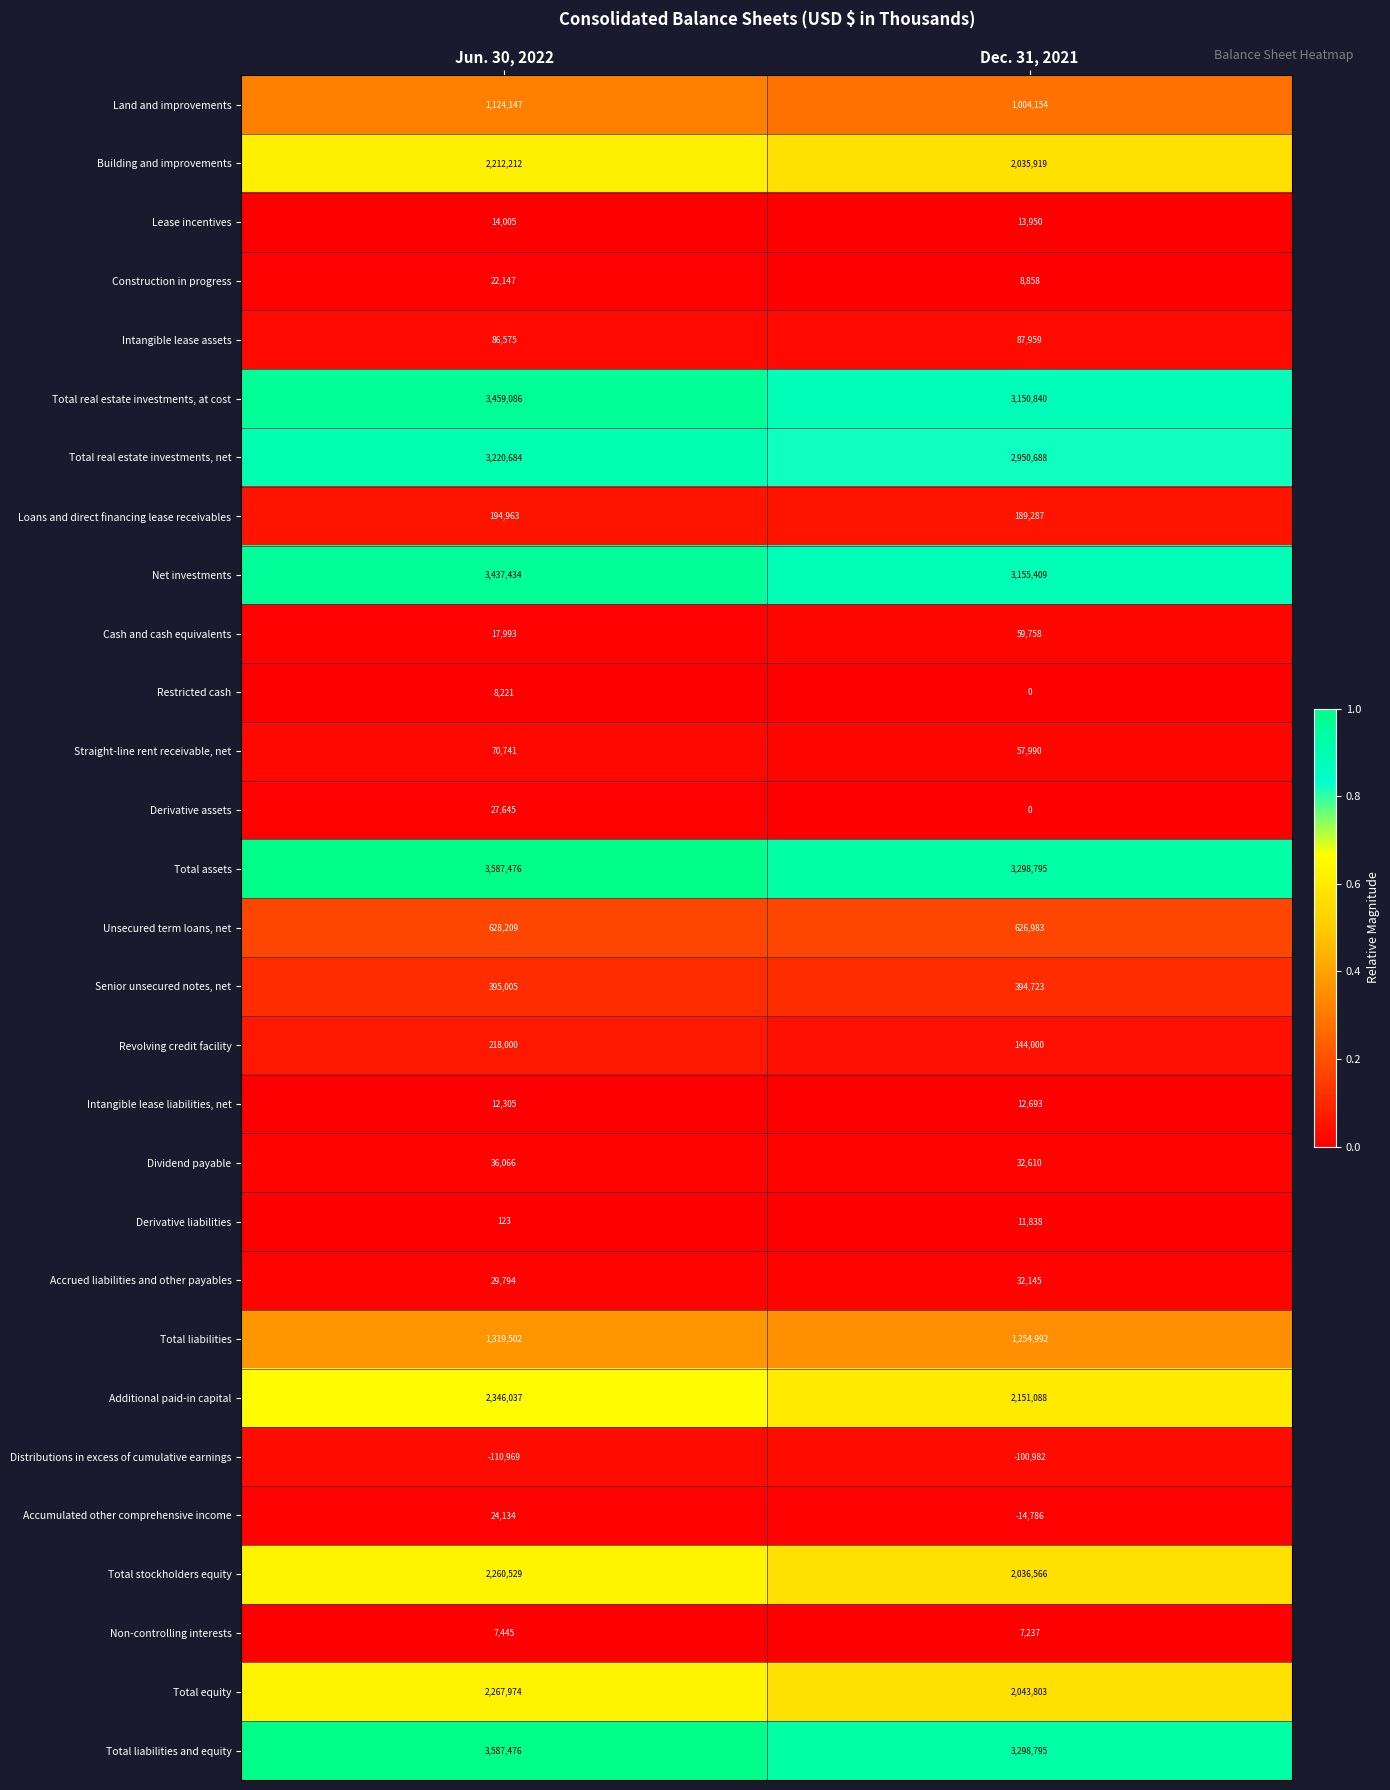

At which category does the chart reach its minimum across all series?

Jun. 30, 2022